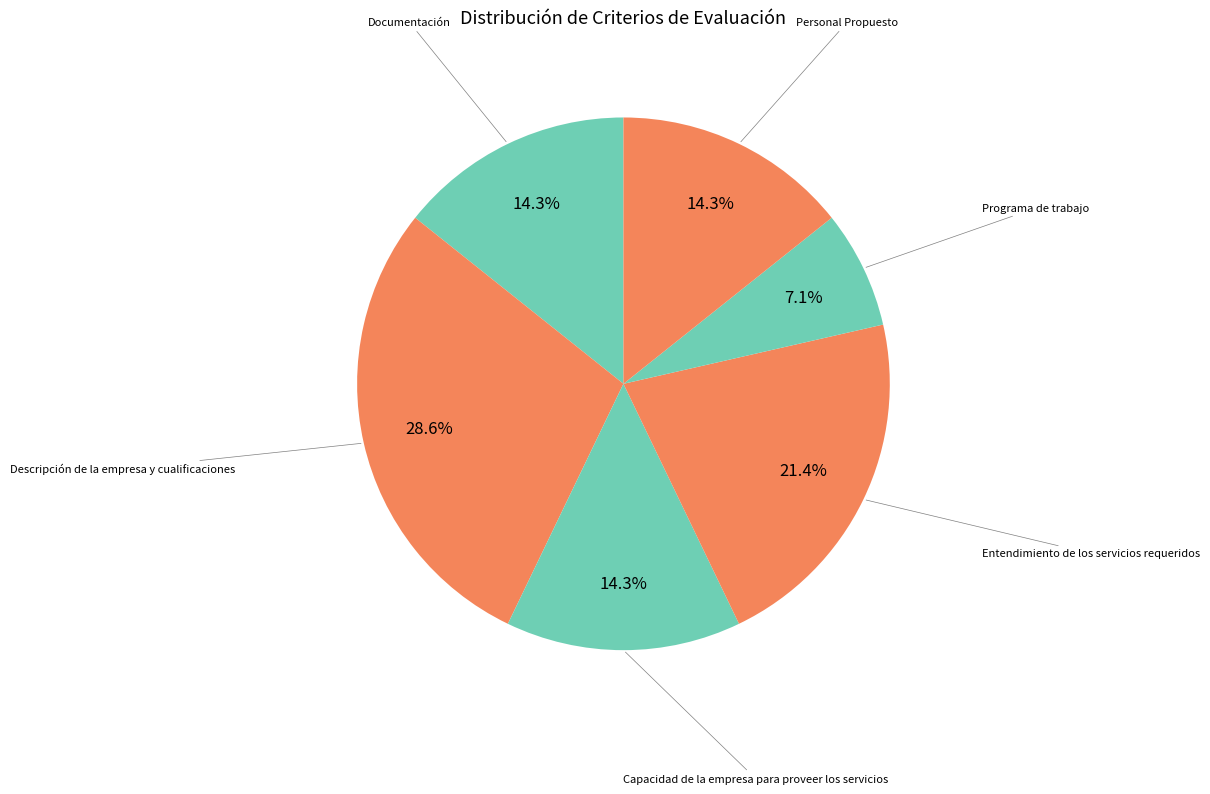

How many slices are in this pie chart?

6